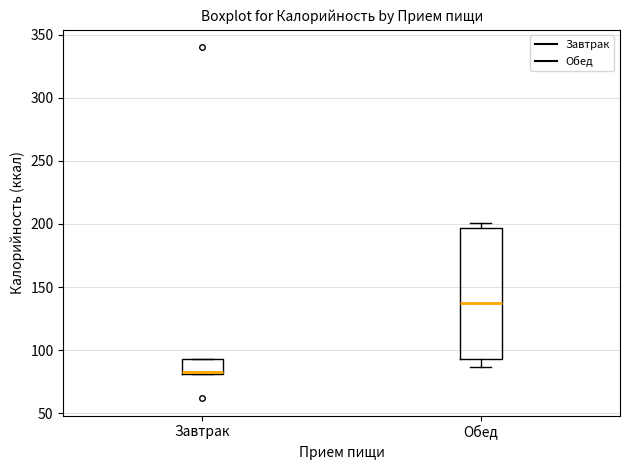

Reading left to right, read every box against the y-axis: the position of its median line, the range the box covers, and the ends of its whiskers. The values are not printed on the chart, so give them approximately, as read against the axis.

Завтрак: median 85, box 80 to 95, whiskers 80 to 95
Обед: median 135, box 95 to 195, whiskers 85 to 200